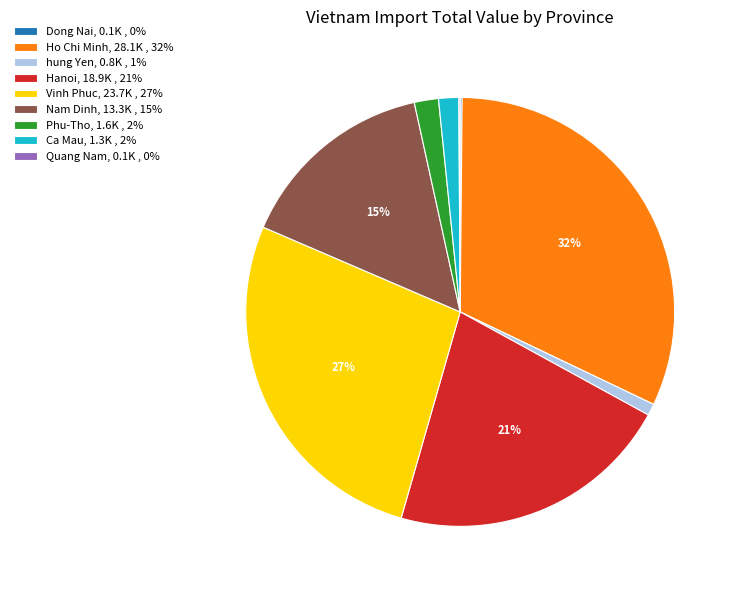

Is it true that Hanoi, 18.9K , 21% is 31% of the pie?

False